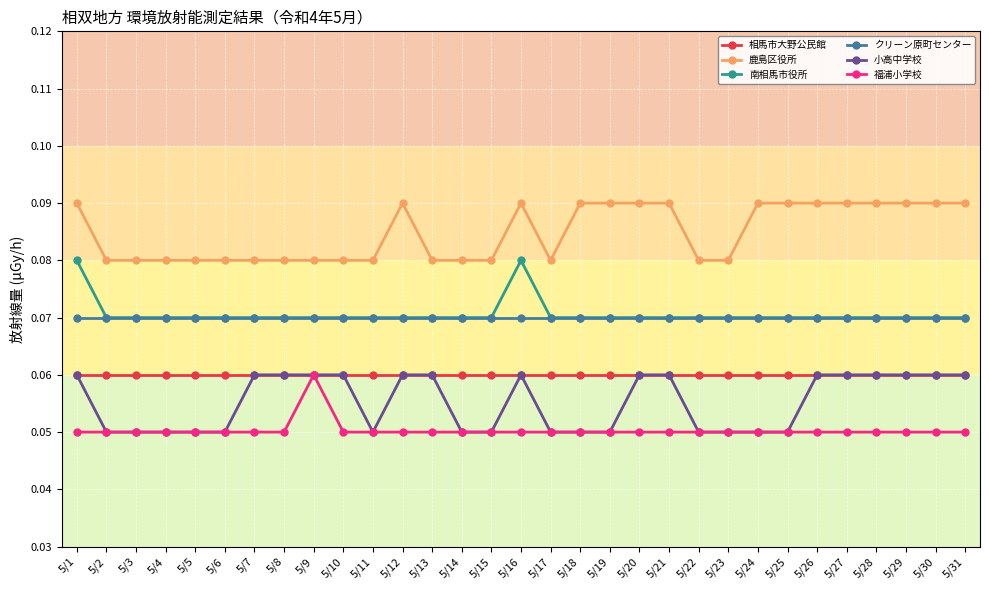

How many distinct data groups are displayed?

6